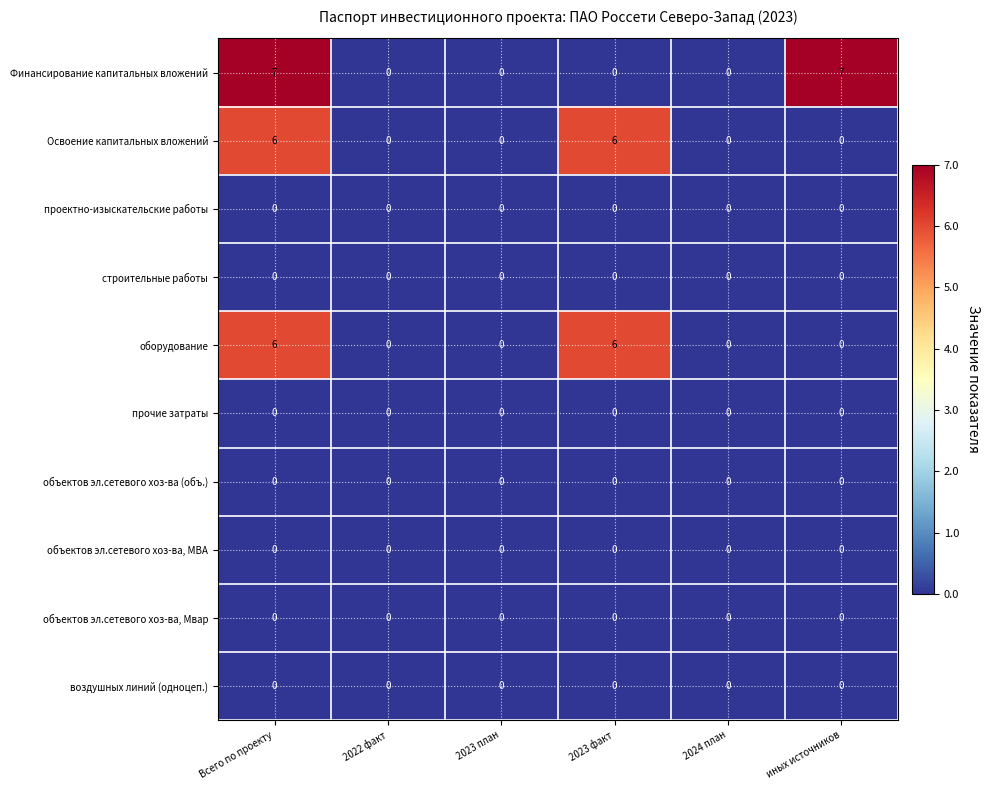

Is it true that проектно-изыскательские работы equals 0 at 2022 факт?

True